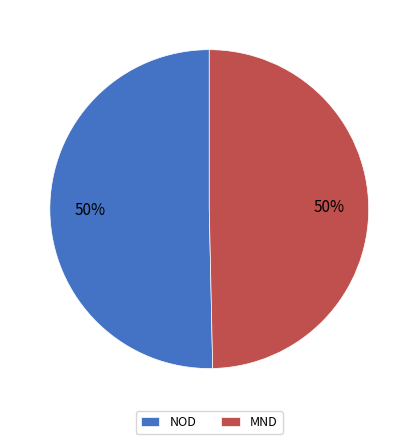

Combined, do NOD and MND account for over 50%?

Yes